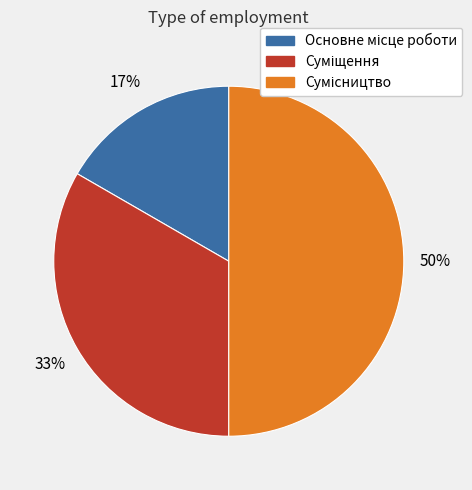

To the nearest percent, what is the difference between the largest and smallest slice percentages?

33%